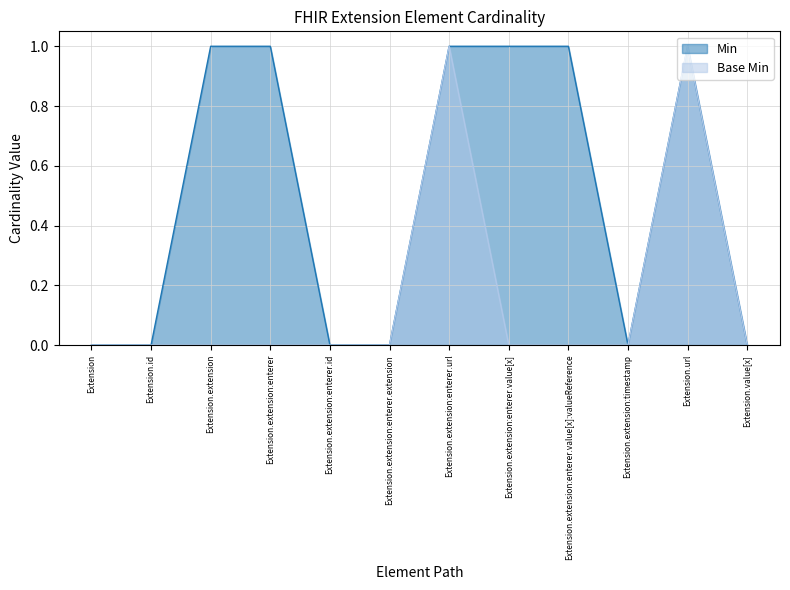

Reading left to right, transcribe all the data shown in this chart.

Min: 0	0	1	1	0	0	1	1	1	0	1	0
Base Min: 0	0	0	0	0	0	1	0	0	0	1	0